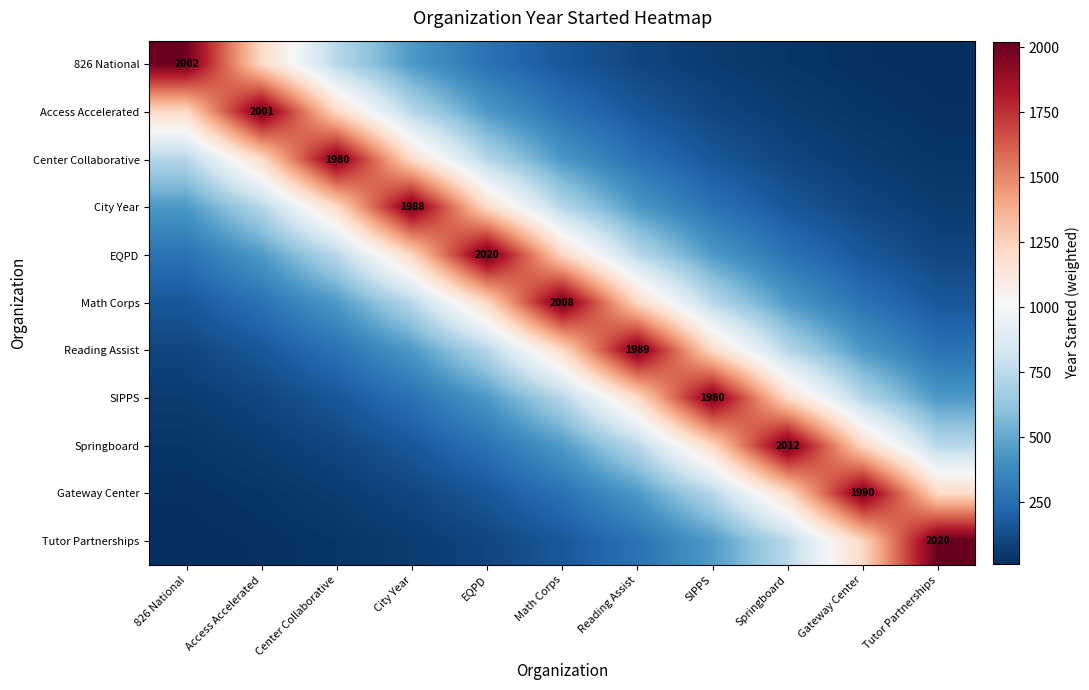

True or false: Tutor Partnerships has a value of 33.2 at Access Accelerated.

False